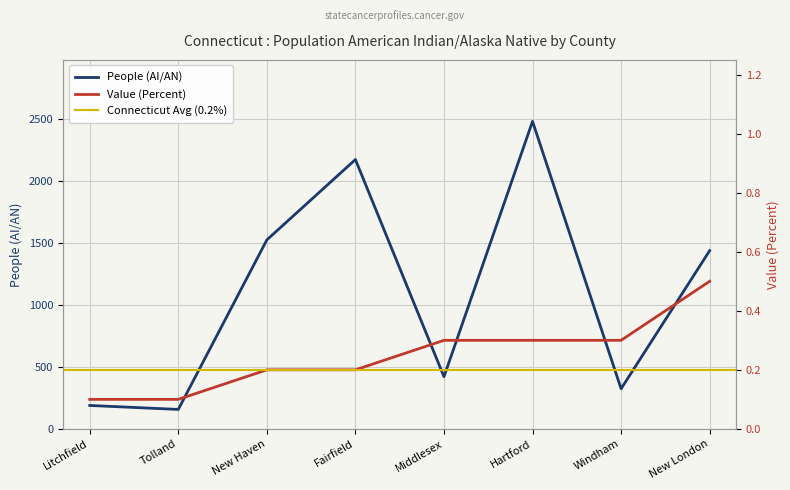

True or false: Value (Percent) has more than 0 interior local peaks.

False